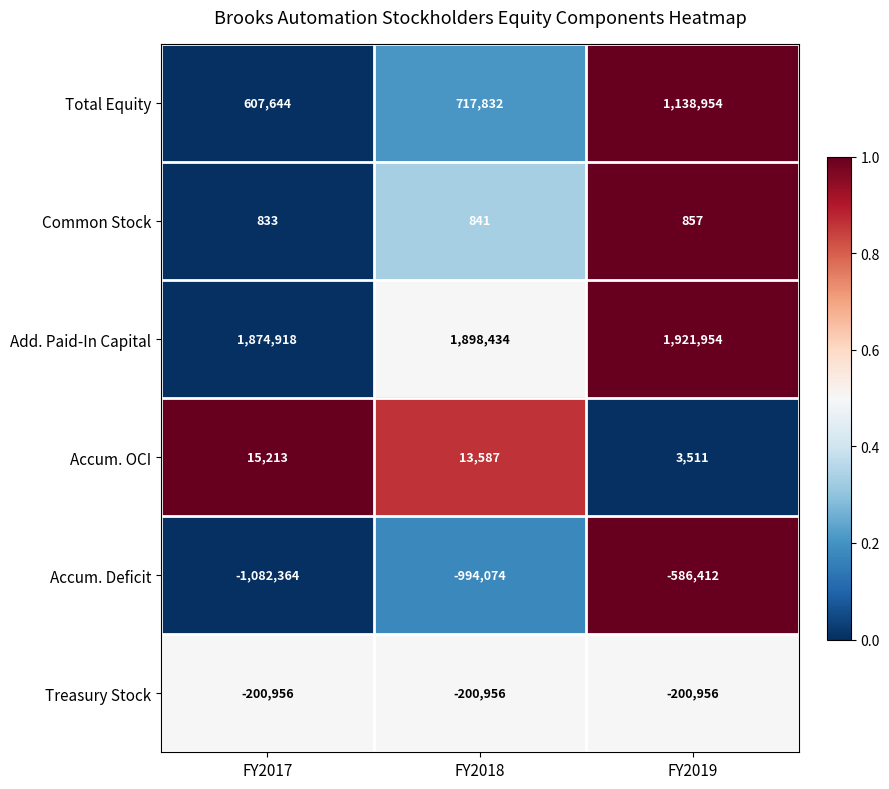

What is the average value of the Treasury Stock series?

-200956